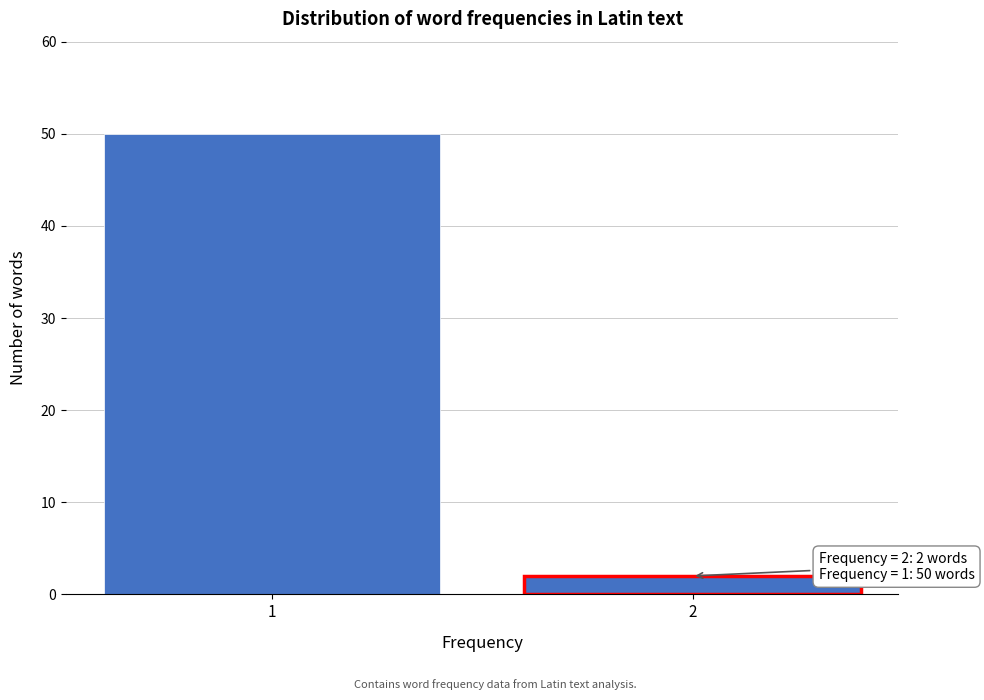

Reading left to right, list all the values displayed in this chart.

50	2